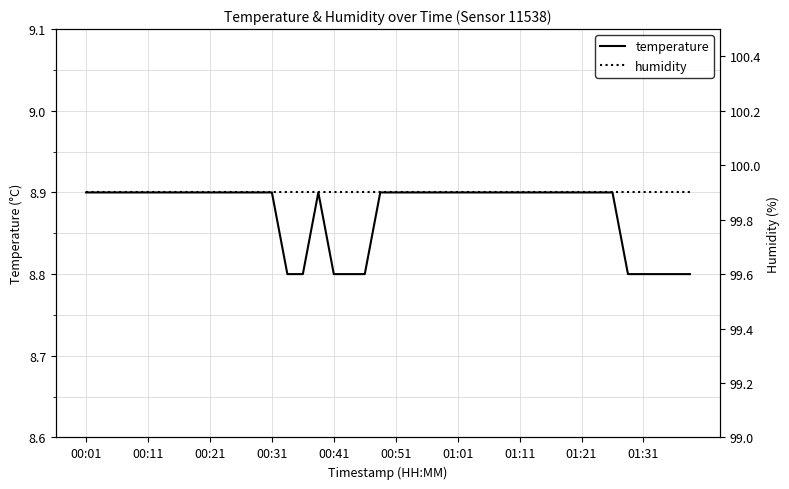

True or false: temperature and humidity cross at least once.

False